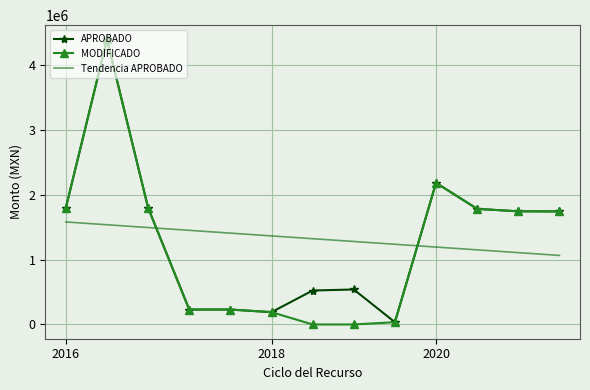

True or false: APROBADO and Tendencia APROBADO intersect in this chart.

True